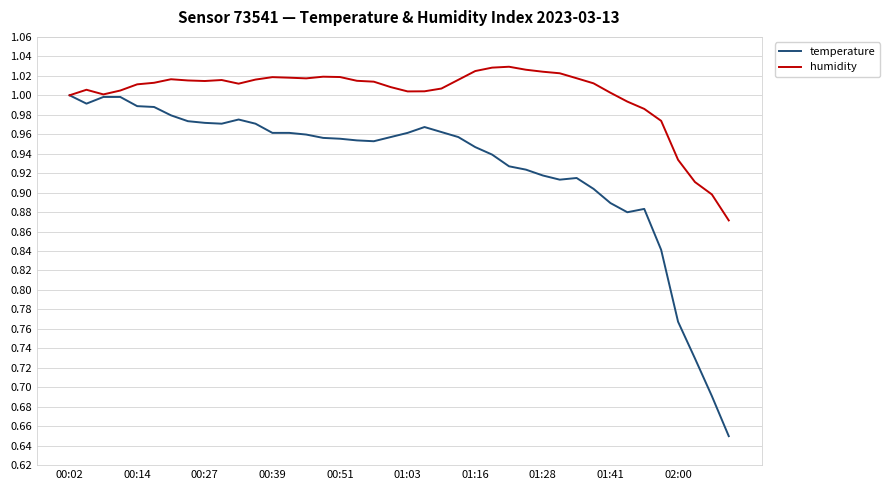

Which series has the largest total across all categories?

humidity